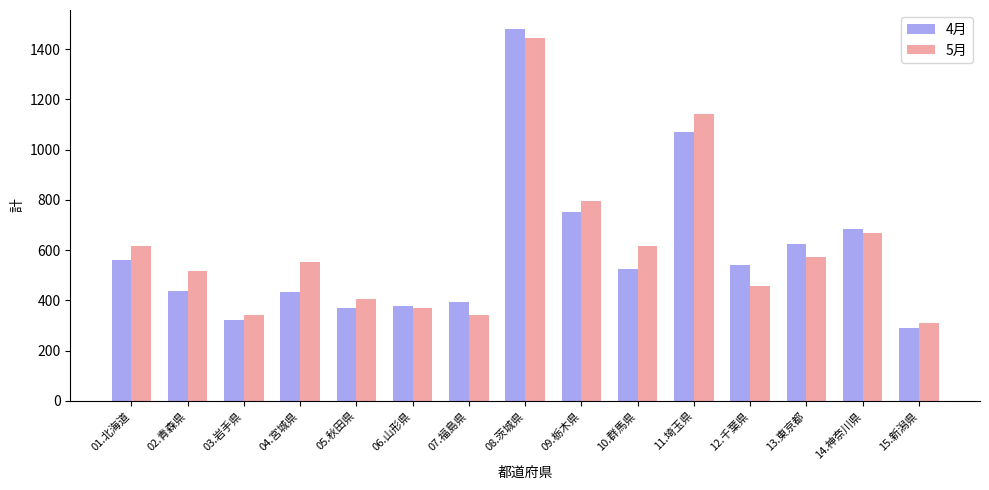

At which label is 4月 closest to 885?

09.栃木県